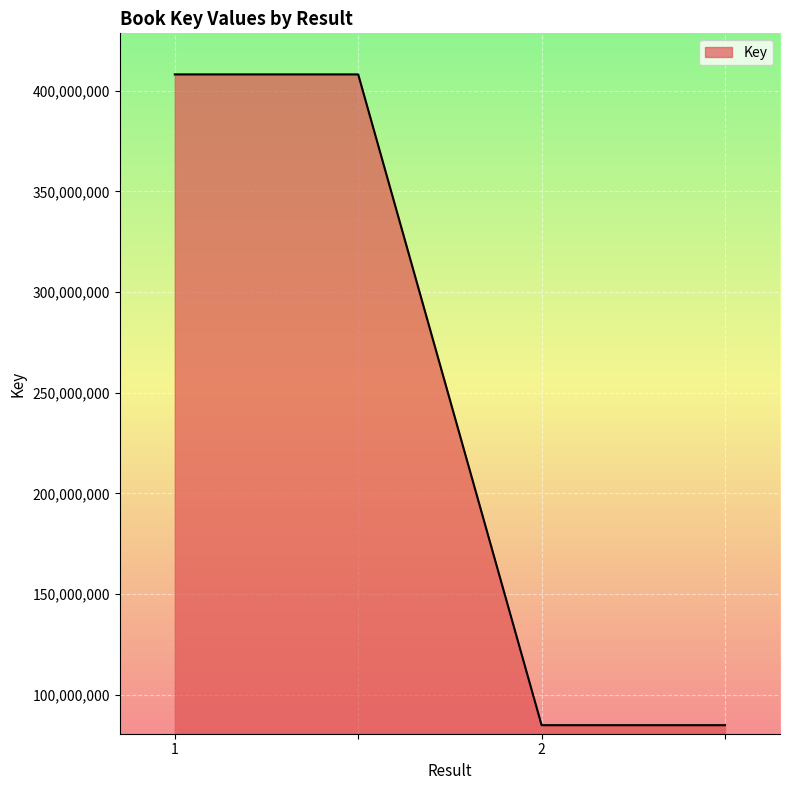

Count the values in the range 84842637 to 408051486.

4